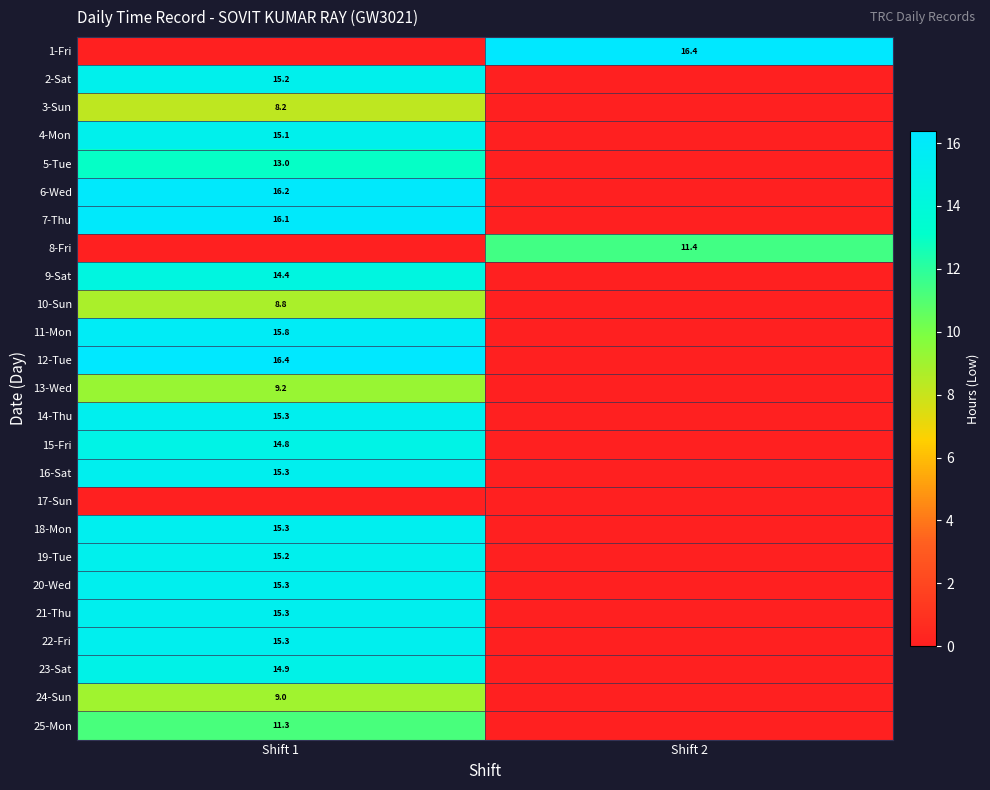

Is it true that 12-Tue equals 27.2 at Shift 1?

False